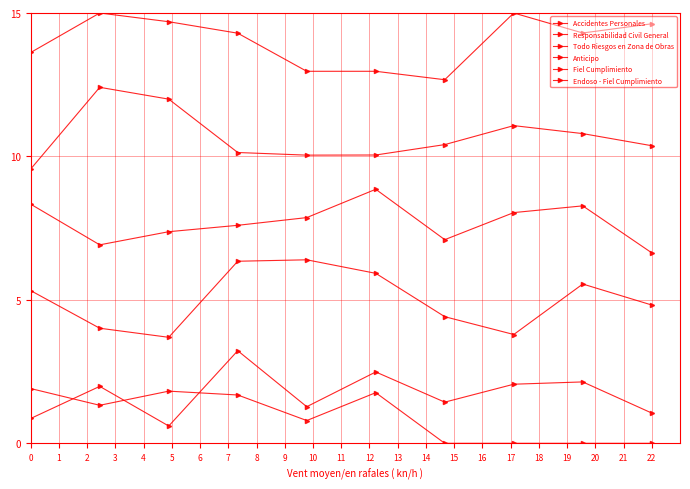

How many data points in Todo Riesgos en Zona de Obras are less than 7?

2